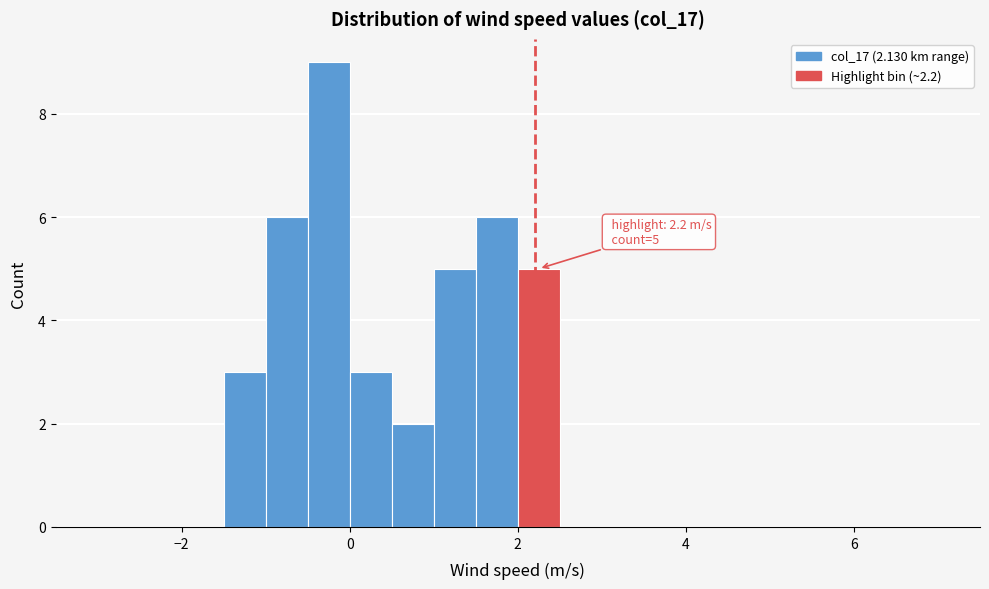

Around what value on the x-axis is the tallest bar? Give the approximate position of its centre, as read against the axis.

-0.2